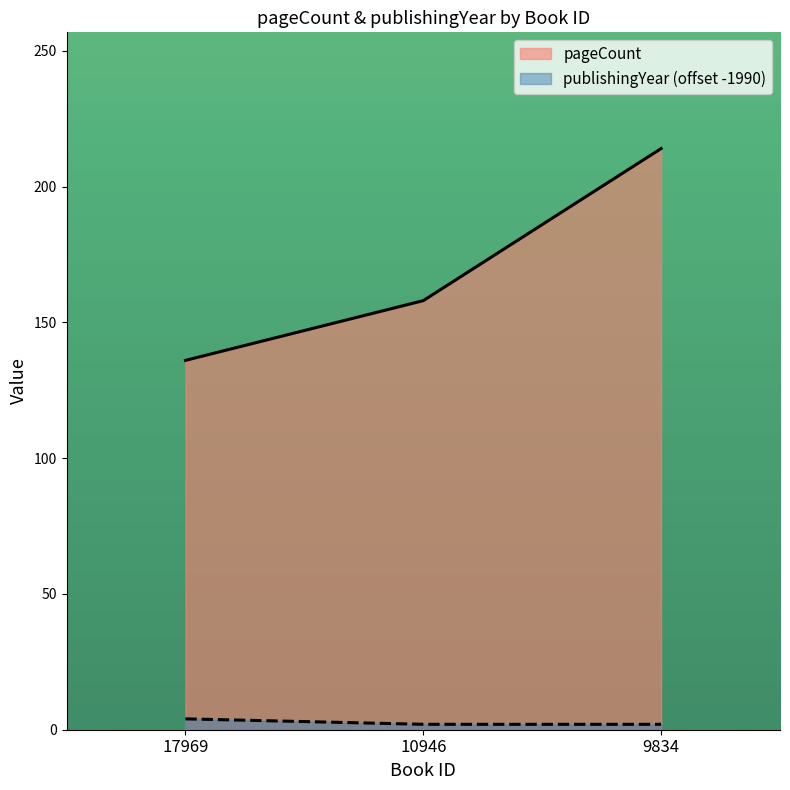

At 17969, list the series in order from smallest to largest.

publishingYear (offset -1990), pageCount